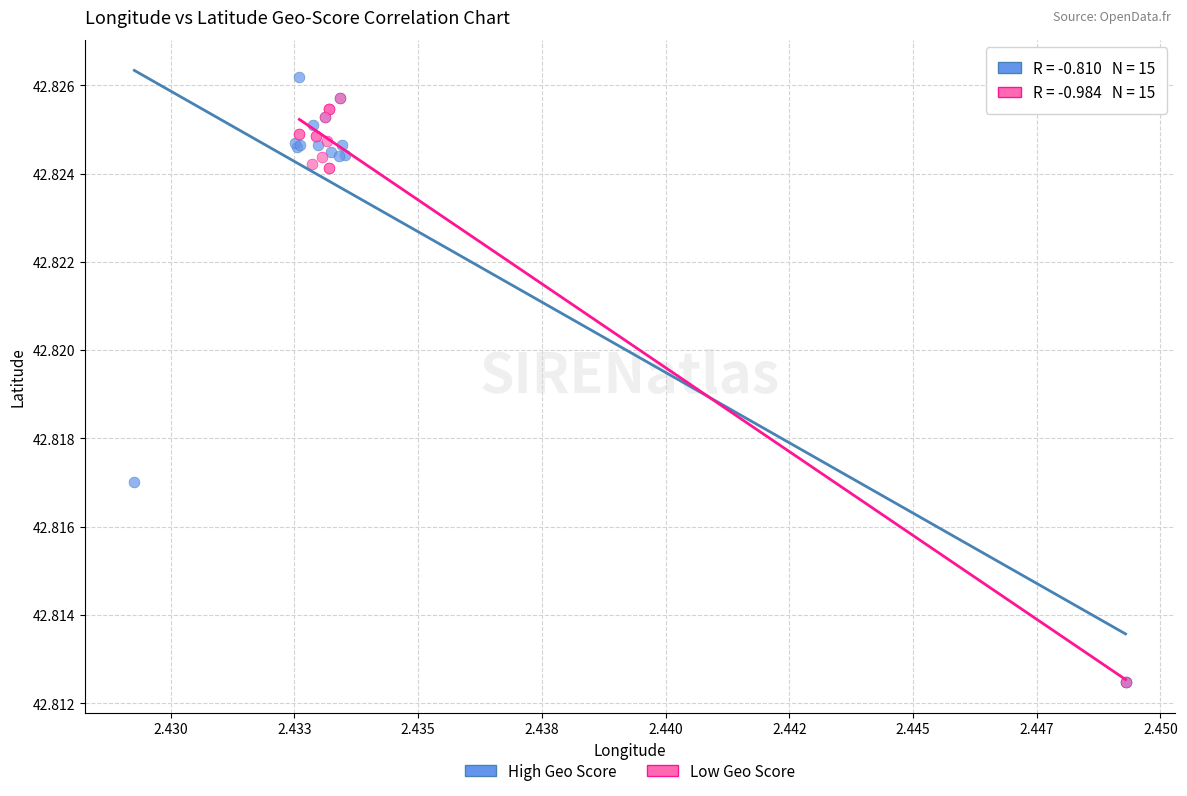

Which series contains the highest Y value?

High Geo Score